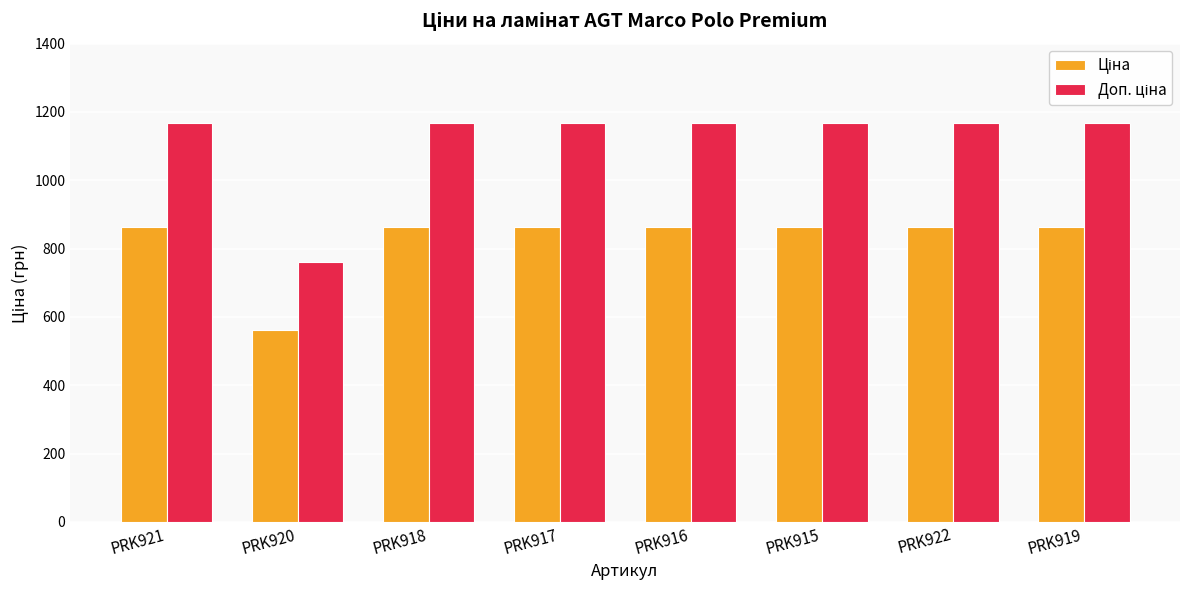

At how many categories does at least one series exceed 627?

8